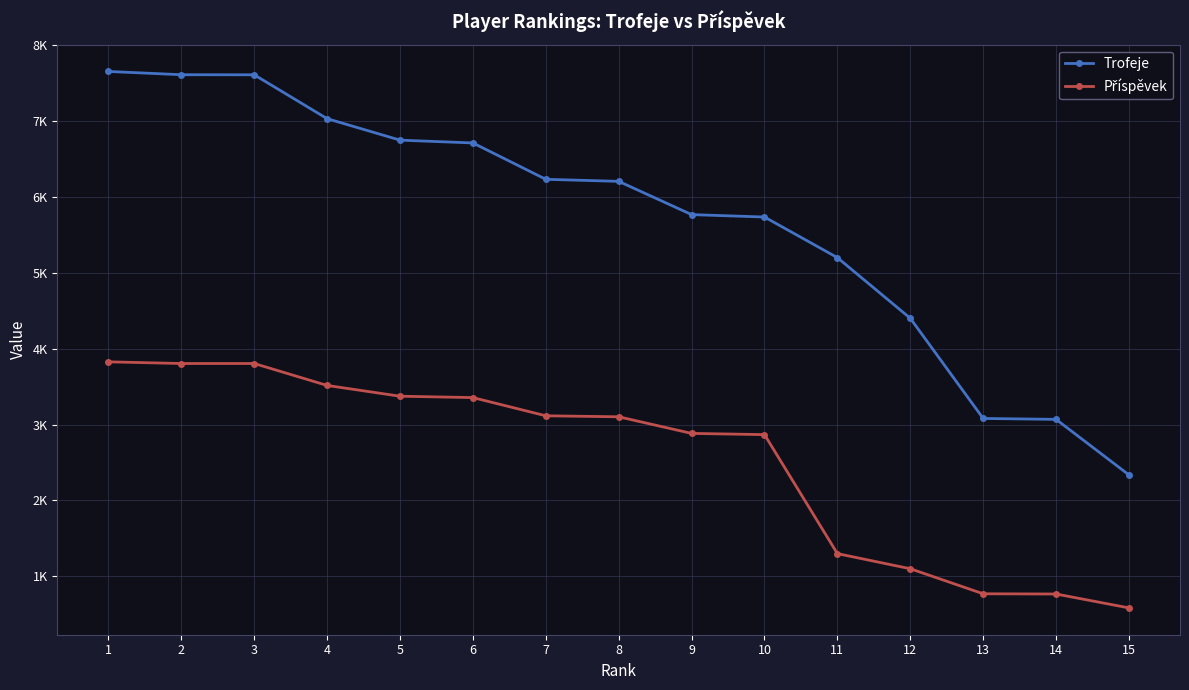

Is this an area chart (filled region under the line)?

No